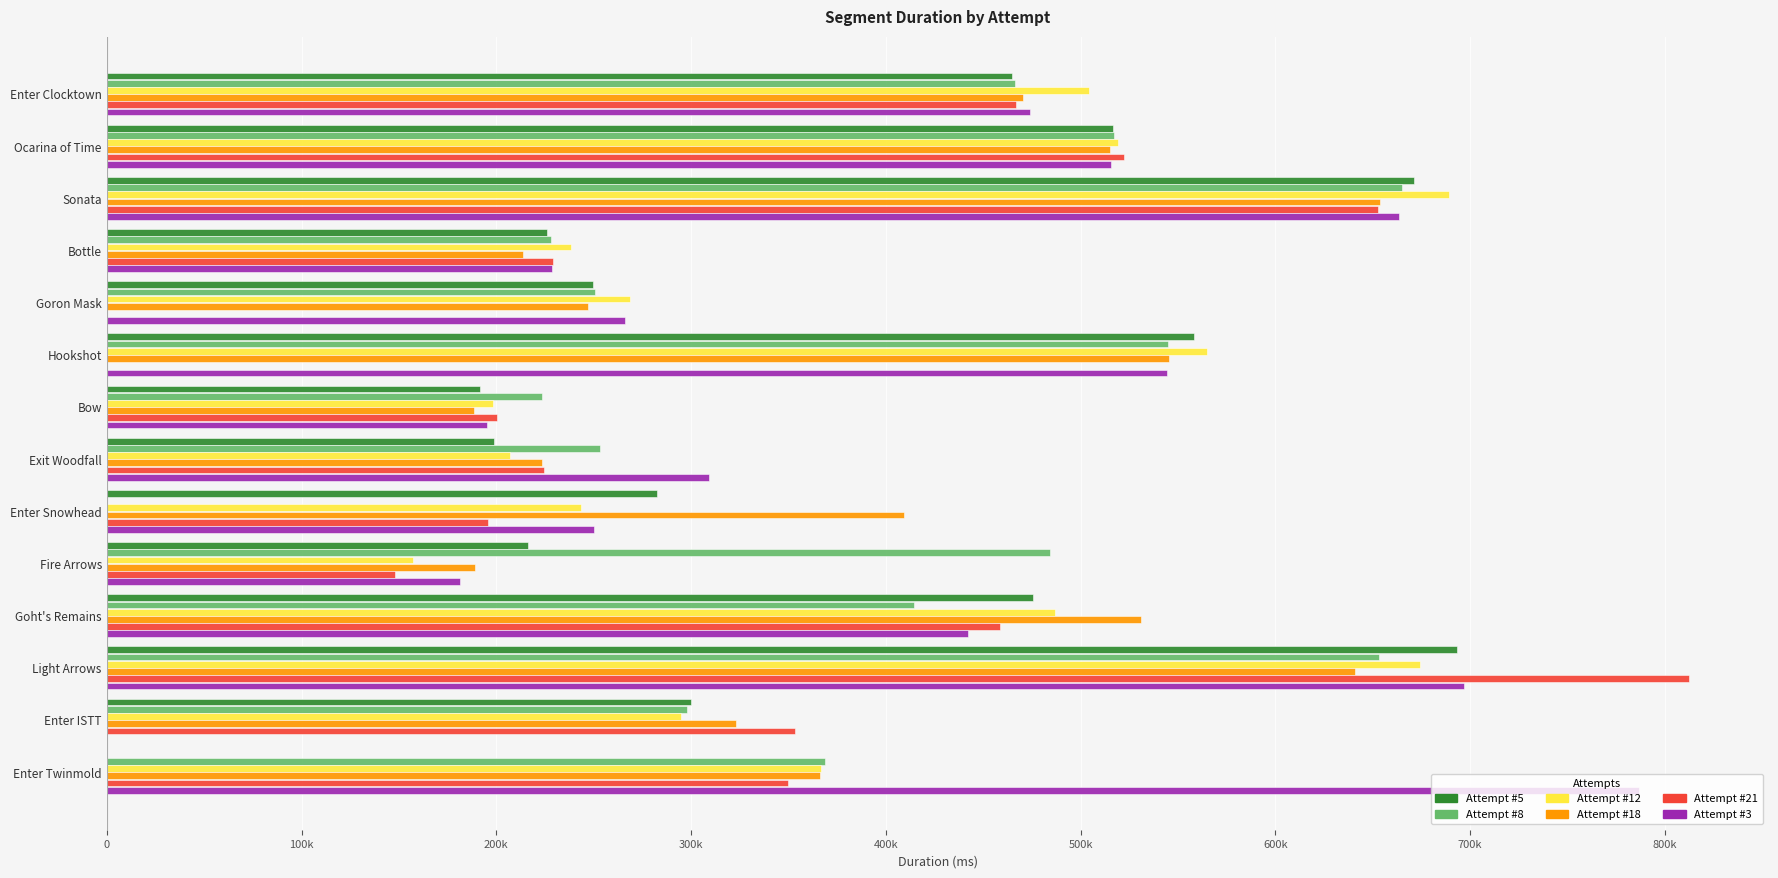

What is the value of the Attempt #5 bar at the 11th from the left?

475605